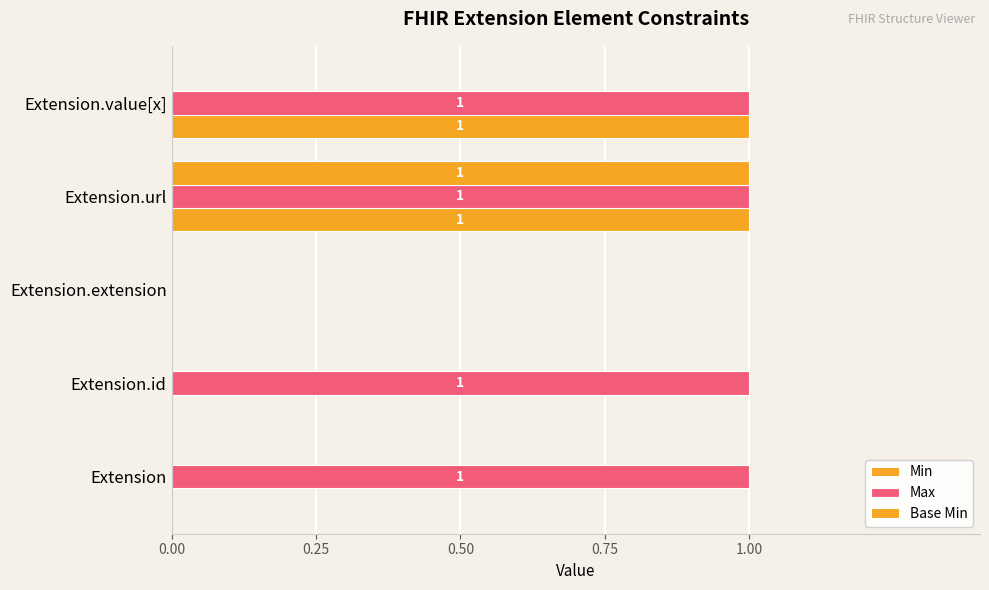

How many distinct data groups are displayed?

3